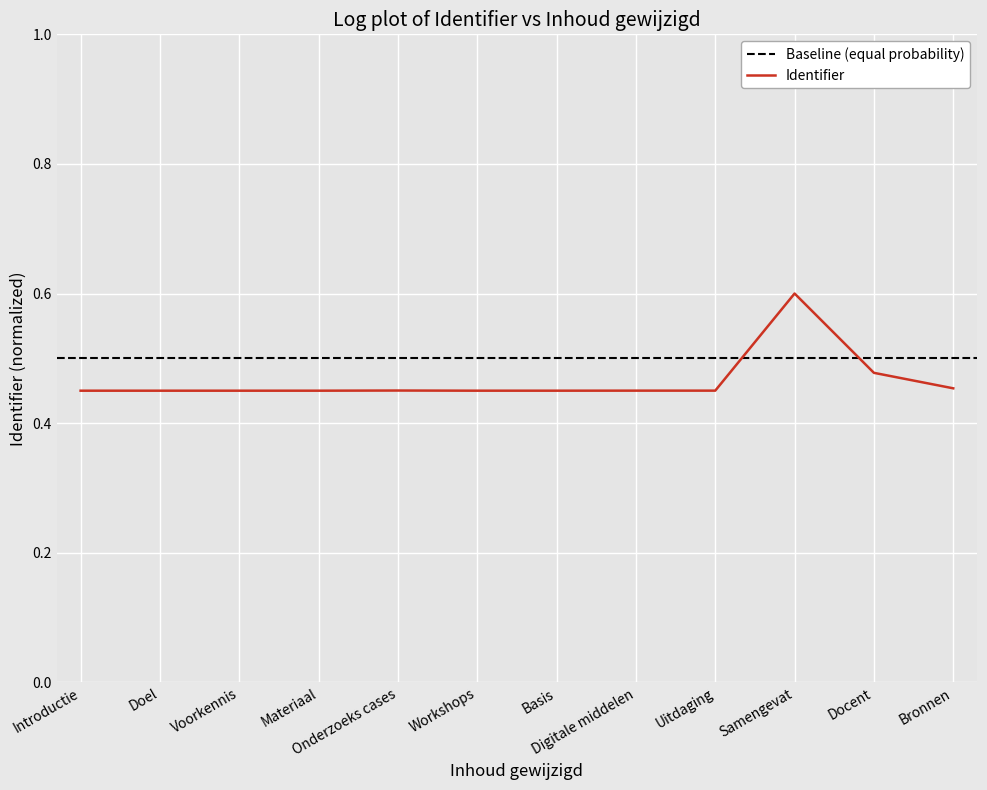

At which label does Identifier reach its peak?

Samengevat